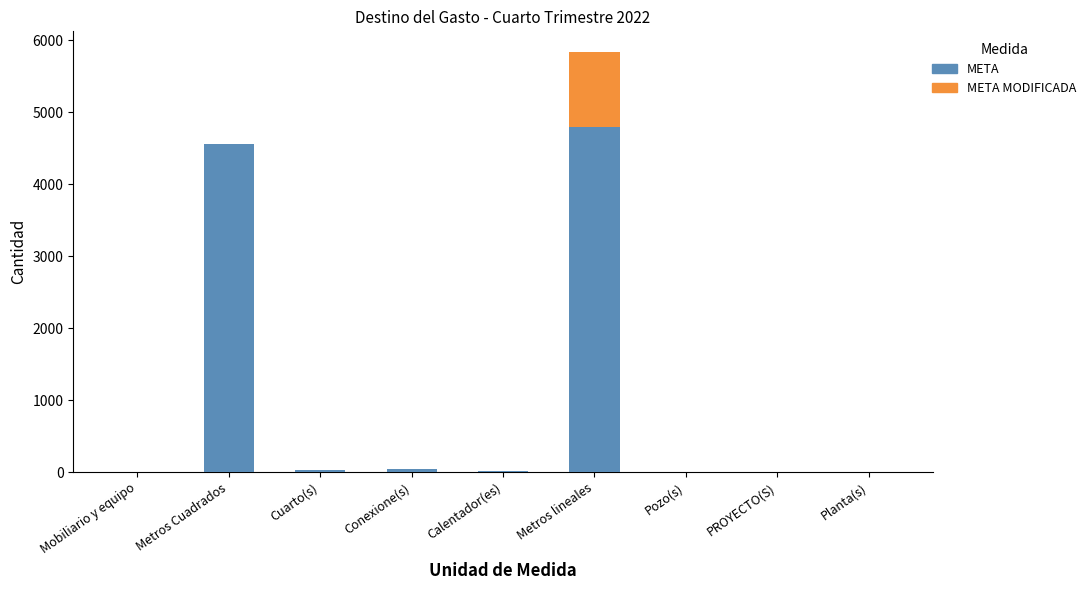

Count the number of categories in the chart.

9